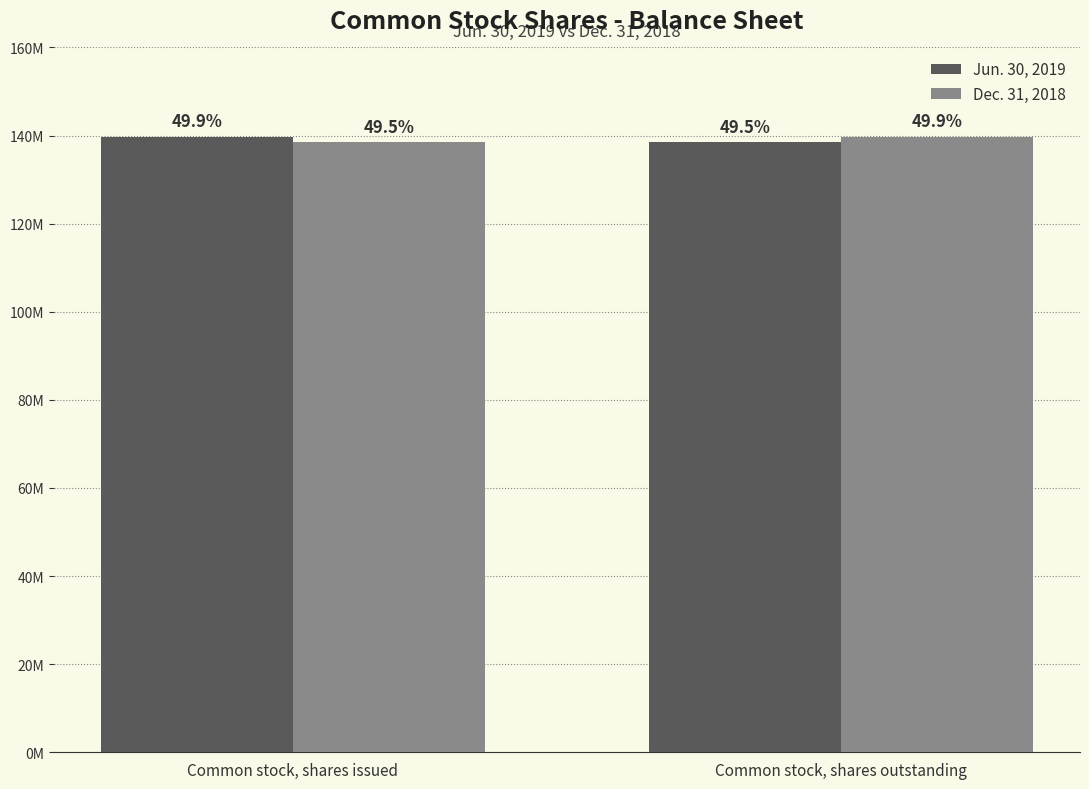

Which category has the lowest value in the Jun. 30, 2019 series?

Common stock, shares outstanding